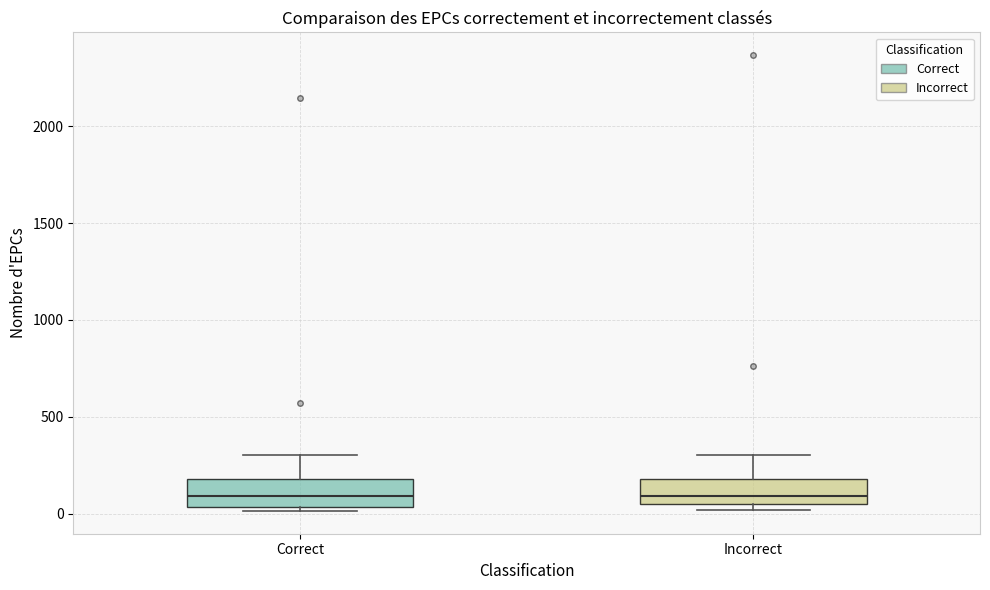

Reading left to right, read every box against the y-axis: the position of its median line, the range the box covers, and the ends of its whiskers. The values are not printed on the chart, so give them approximately, as read against the axis.

Correct: median 100, box 50 to 200, whiskers 0 to 300
Incorrect: median 100, box 50 to 200, whiskers 0 to 300